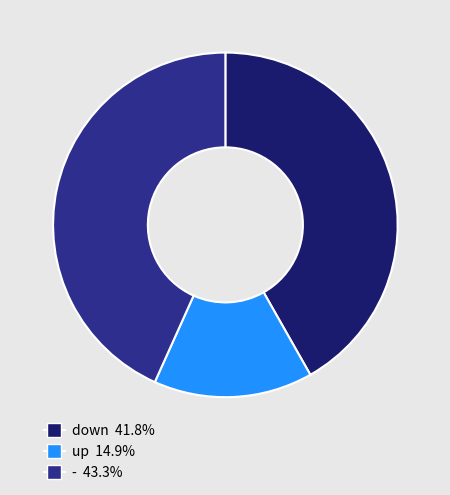

Between - and up, which is larger?

-